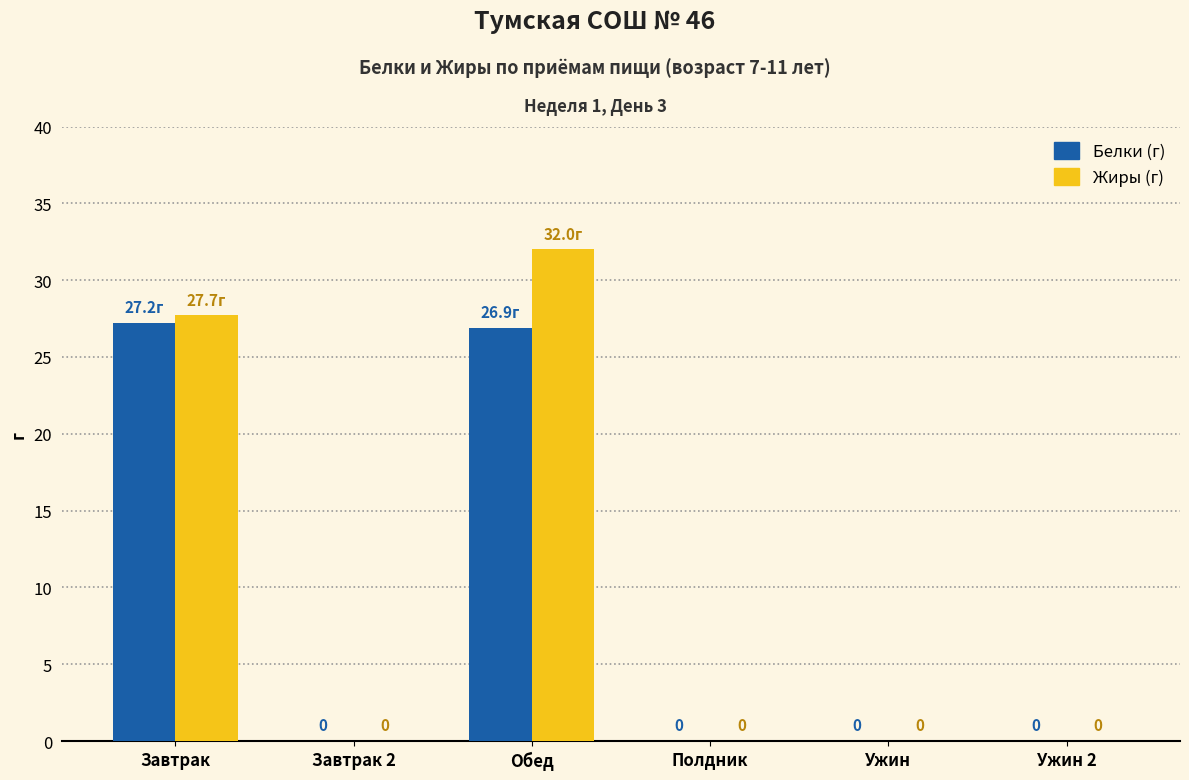

At which category is the sum across all series the highest?

Обед